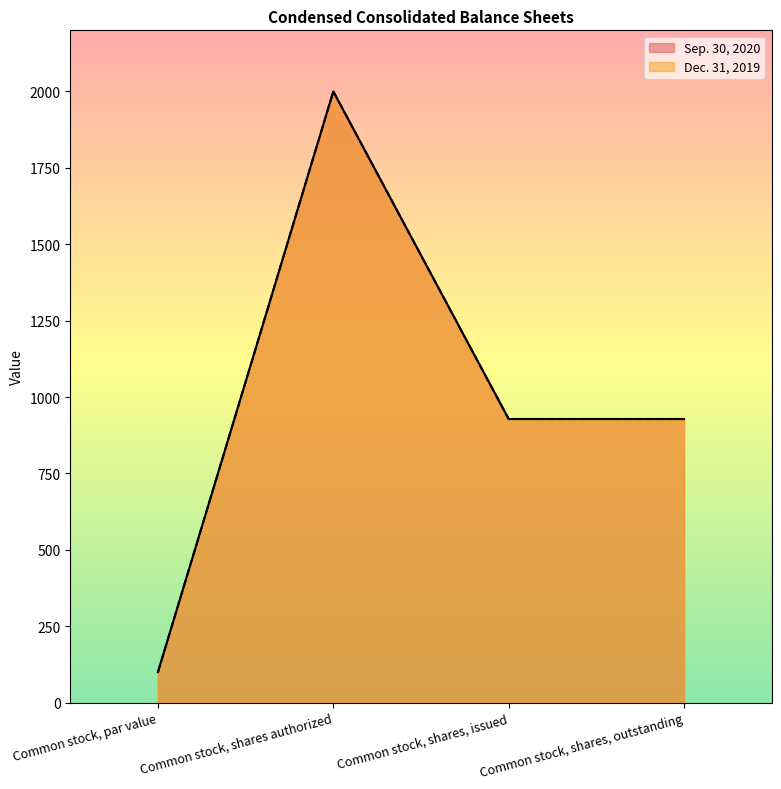

Reading left to right, what are all the values shown in this chart?

Sep. 30, 2020: Common stock, par value=100	Common stock, shares authorized=2000	Common stock, shares, issued=928	Common stock, shares, outstanding=928
Dec. 31, 2019: Common stock, par value=100	Common stock, shares authorized=2000	Common stock, shares, issued=928	Common stock, shares, outstanding=928